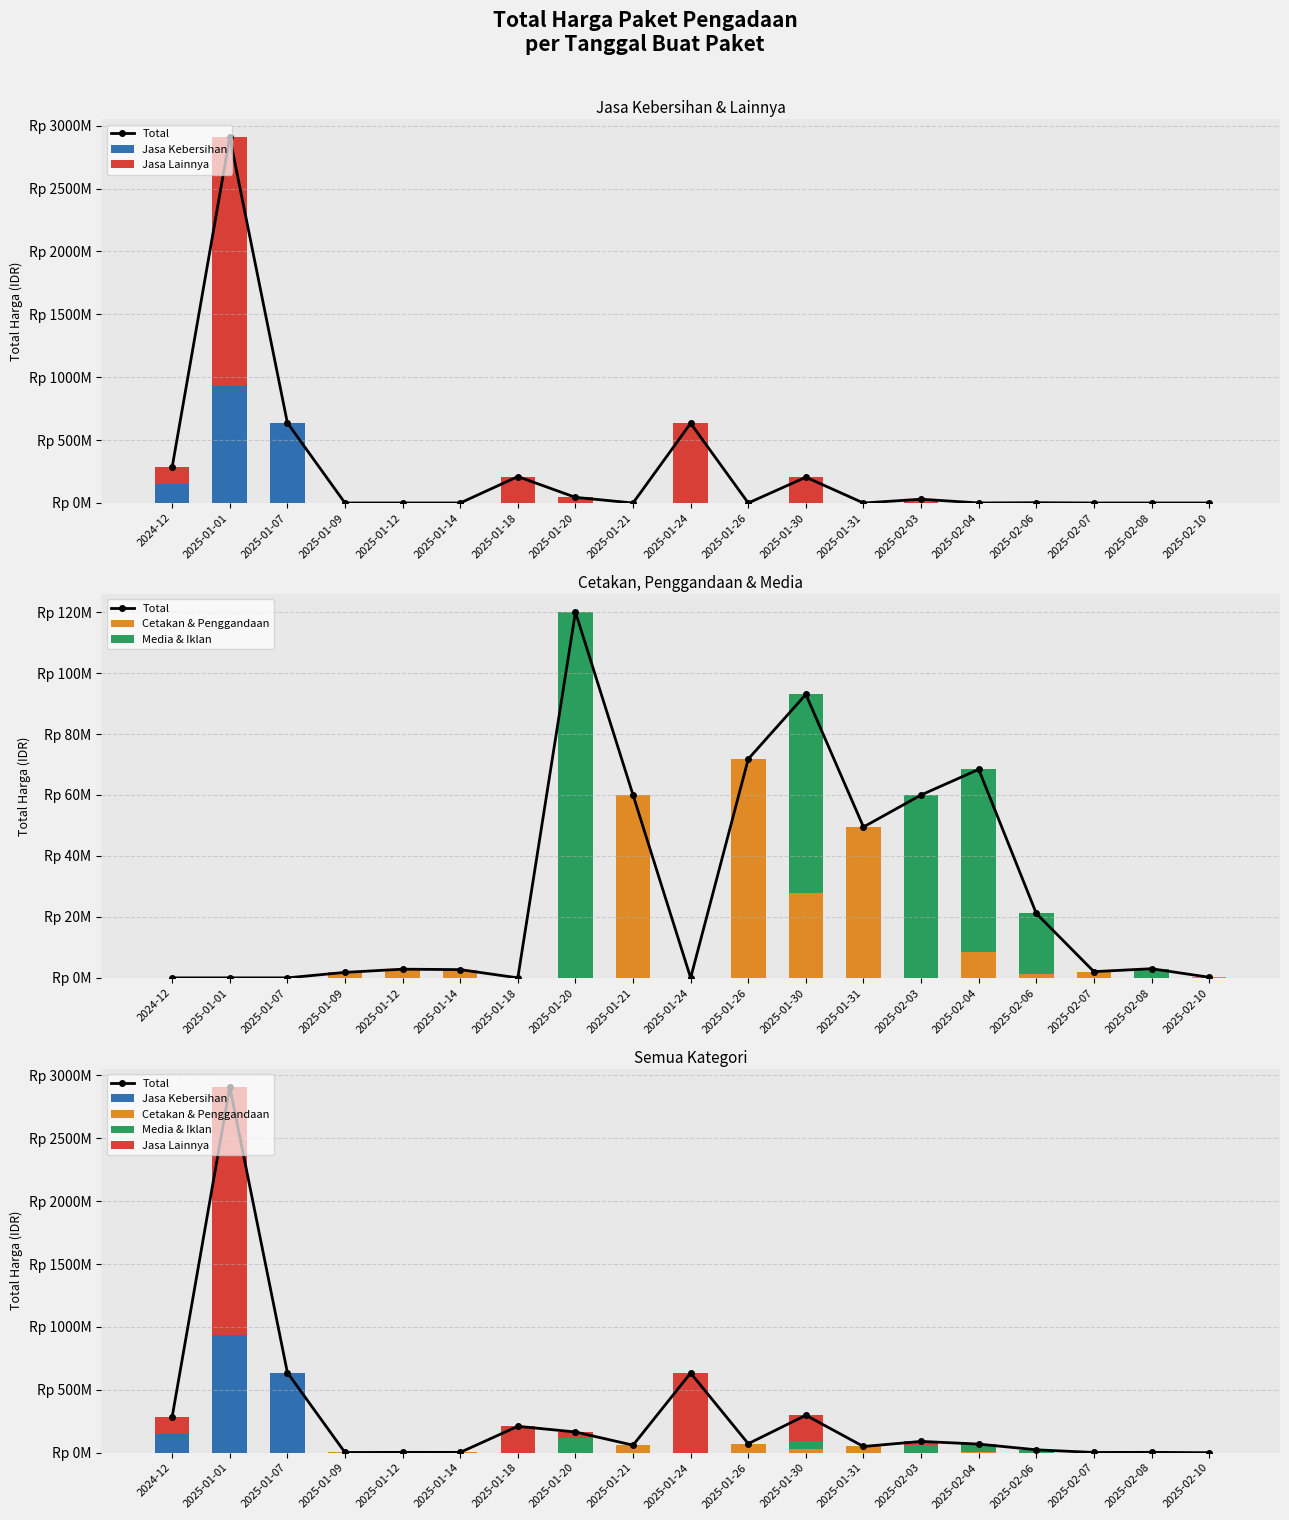

True or false: Jasa Kebersihan has a value of 0 at 2025-01-14.

True